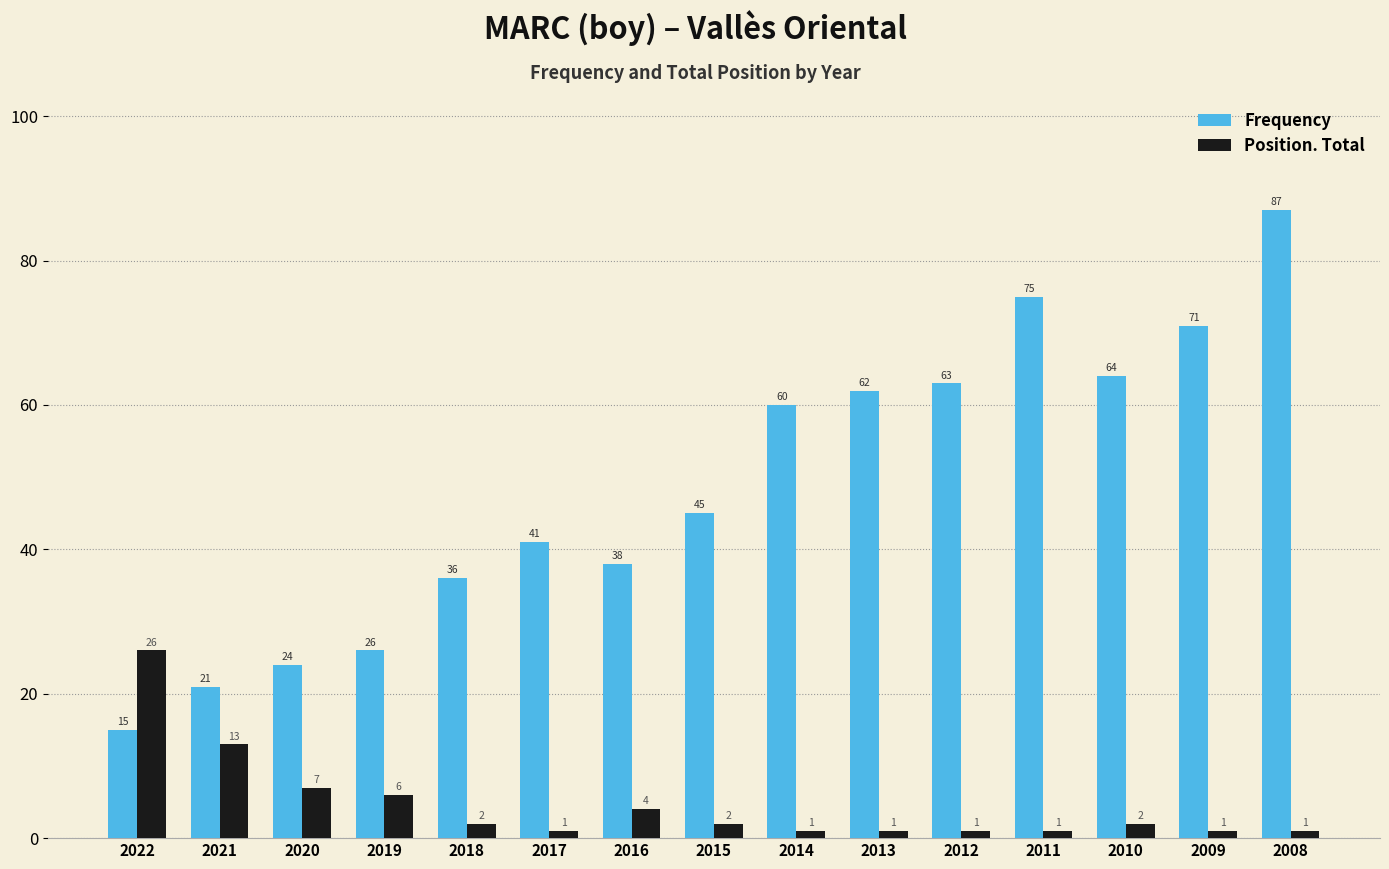

At 2014, list the series in order from smallest to largest.

Position. Total, Frequency